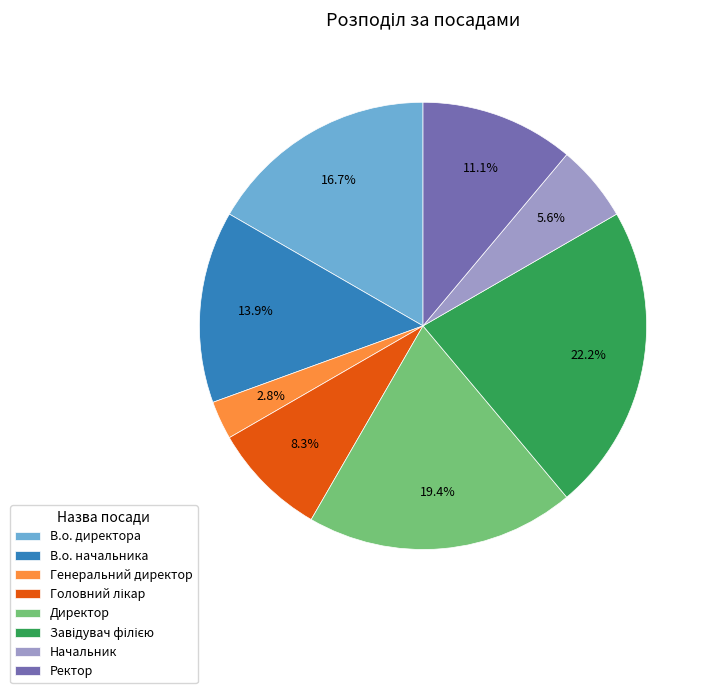

Count the number of slices in the pie.

8